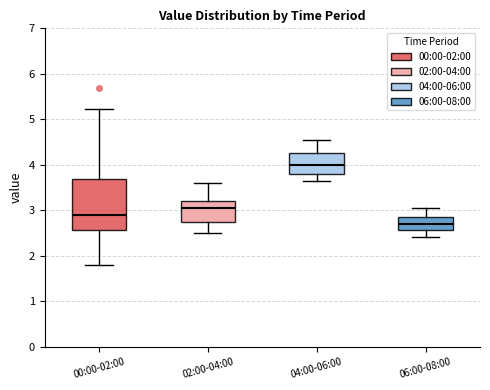

Which box's median line is the lowest?

06:00-08:00